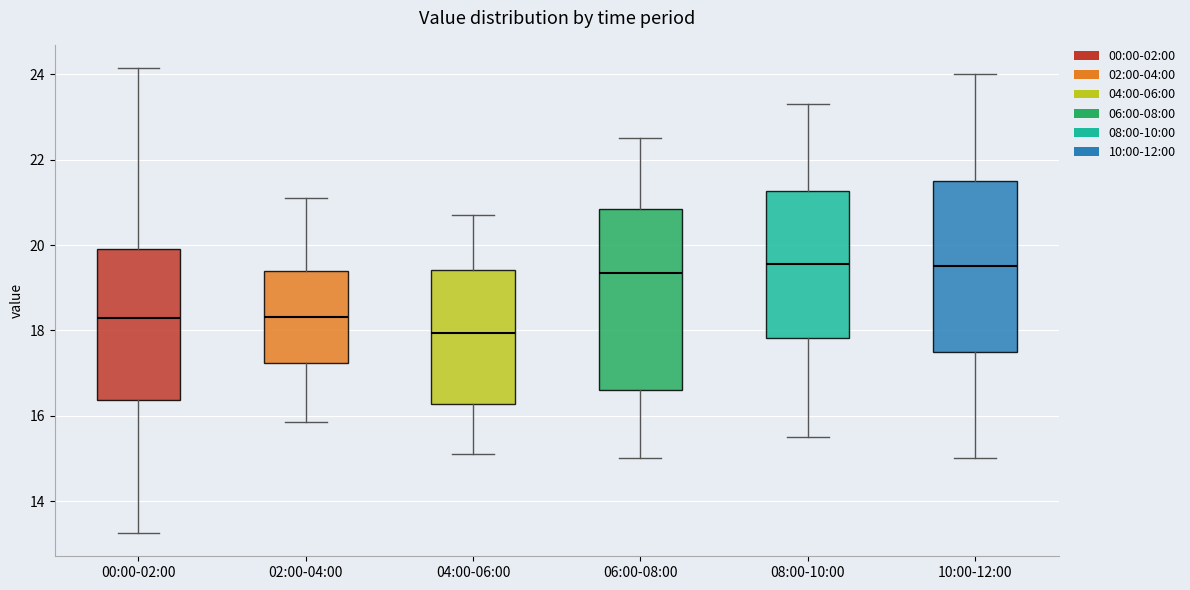

Reading left to right, transcribe this box plot: for each box, give where its median line is, the range the box spans, and where its two whiskers end, as read against the y-axis. The values are not printed on the chart, so give them approximately, as read against the axis.

00:00-02:00: median 18.2, box 16.4 to 20.0, whiskers 13.2 to 24.2
02:00-04:00: median 18.4, box 17.2 to 19.4, whiskers 15.8 to 21.2
04:00-06:00: median 18.0, box 16.2 to 19.4, whiskers 15.2 to 20.8
06:00-08:00: median 19.4, box 16.6 to 20.8, whiskers 15.0 to 22.6
08:00-10:00: median 19.6, box 17.8 to 21.2, whiskers 15.6 to 23.4
10:00-12:00: median 19.6, box 17.6 to 21.6, whiskers 15.0 to 24.0